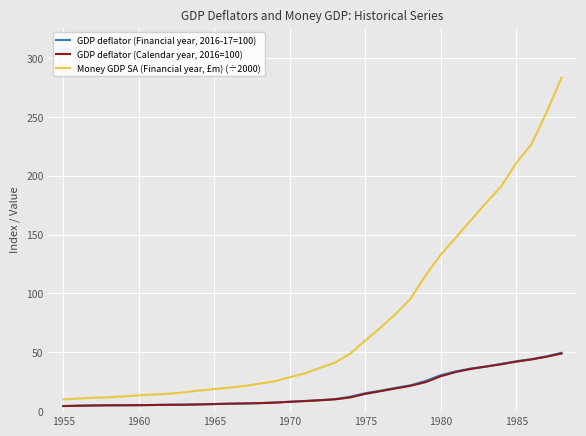

Which series has the largest range (max minus min)?

Money GDP SA (Financial year, £m) (÷2000)